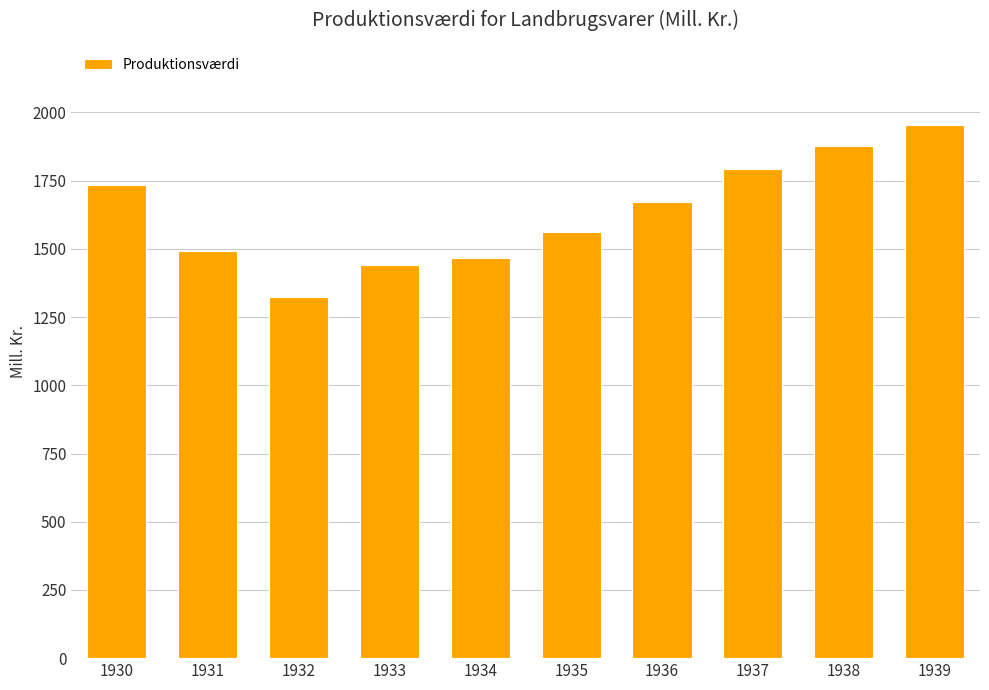

Which has a higher value, 1939 or 1936?

1939